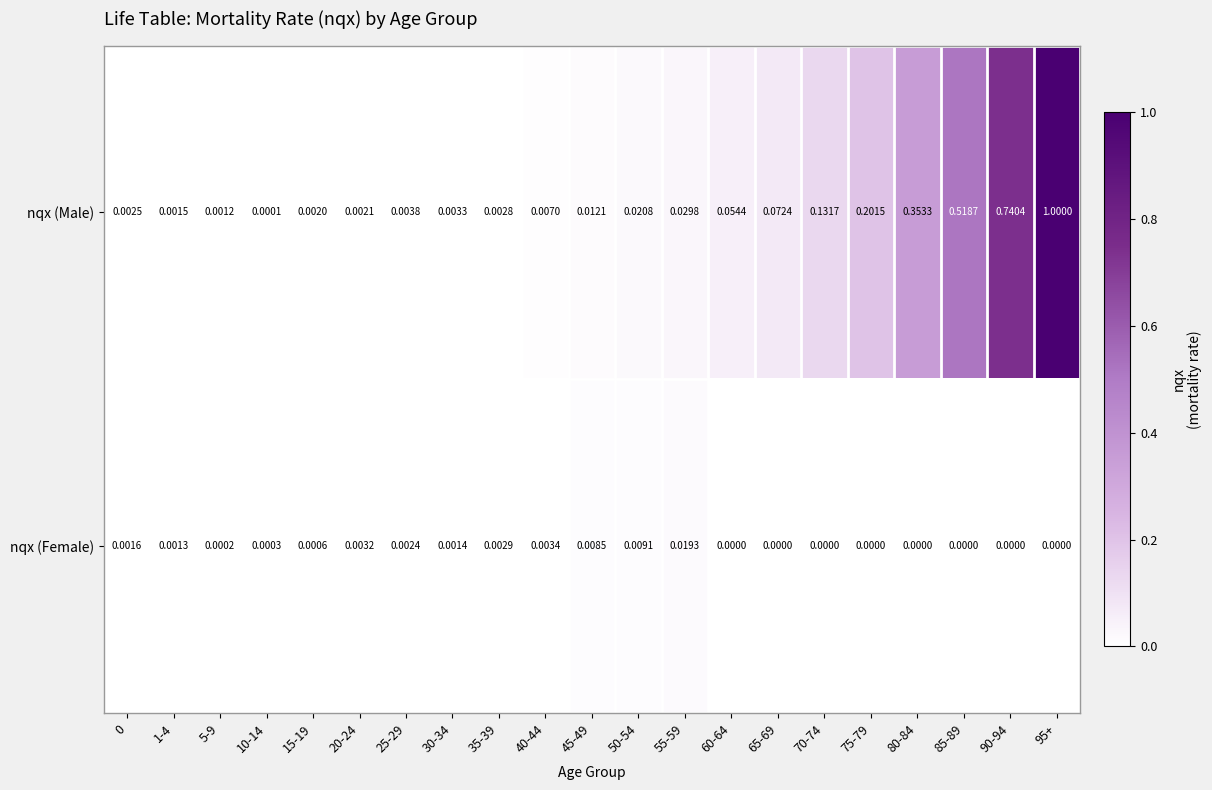

Which series has the largest total across all categories?

nqx (Male)